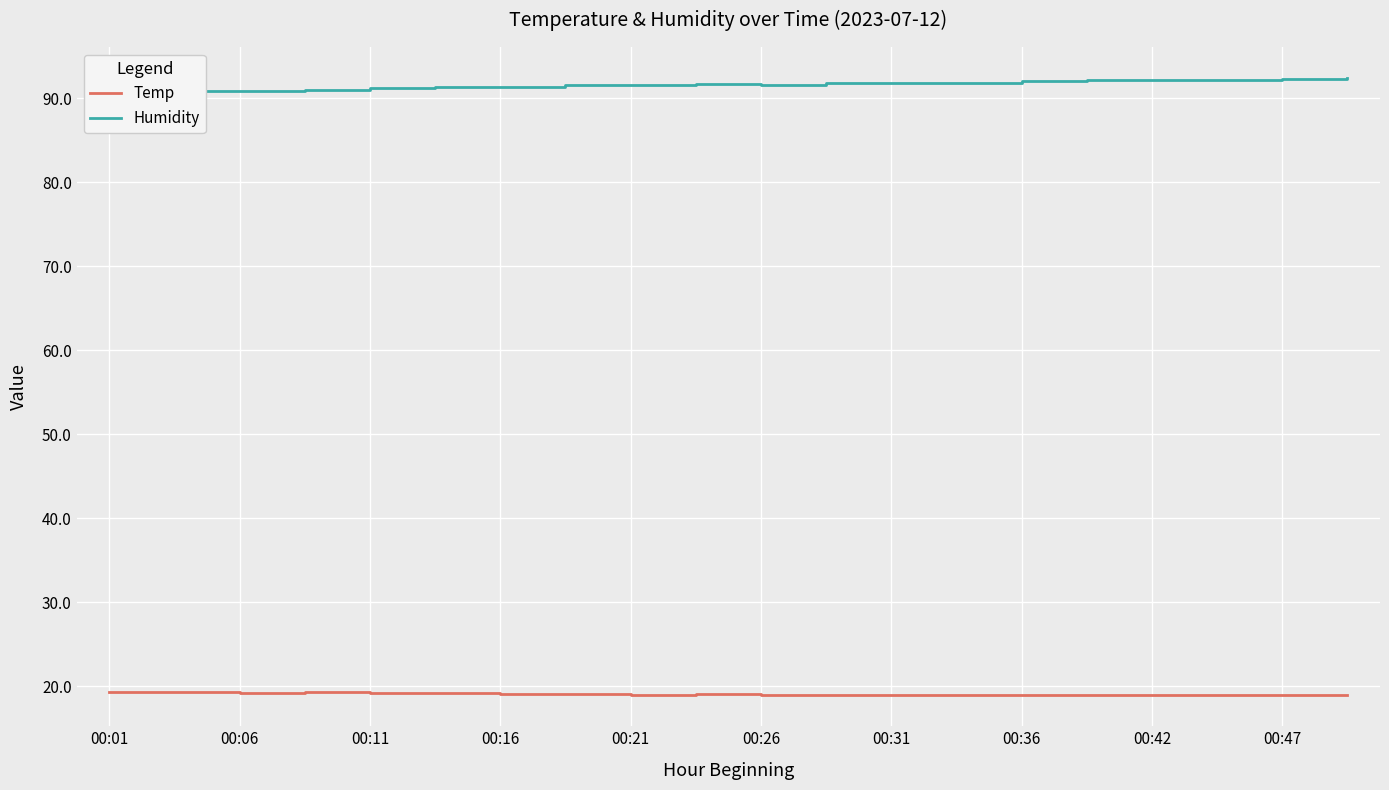

True or false: Humidity and Temp cross at least once.

False